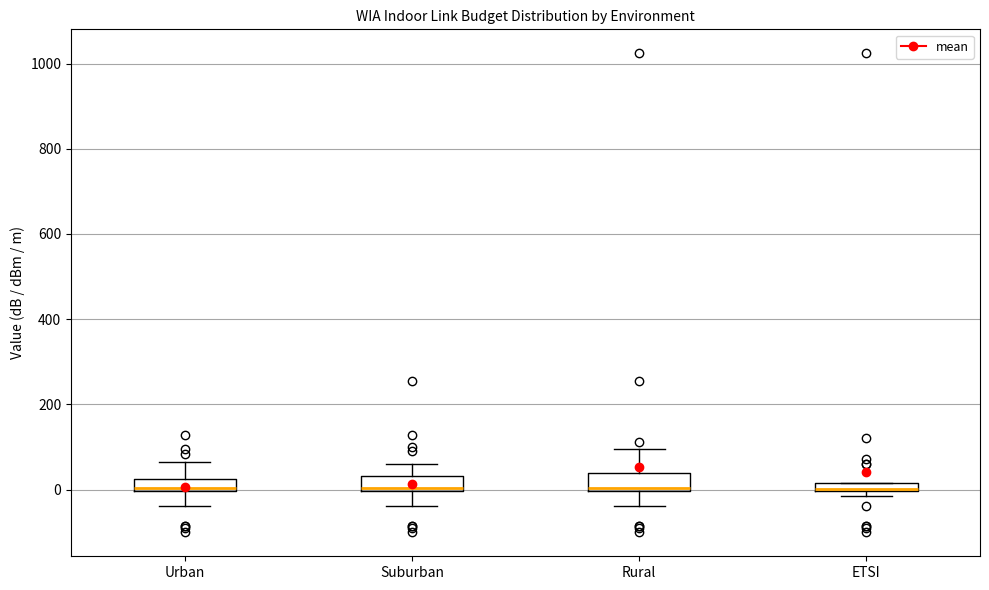

Where is the lower edge of the box for Rural on the y-axis? The values are not printed on the chart, so give them approximately, as read against the axis.

0